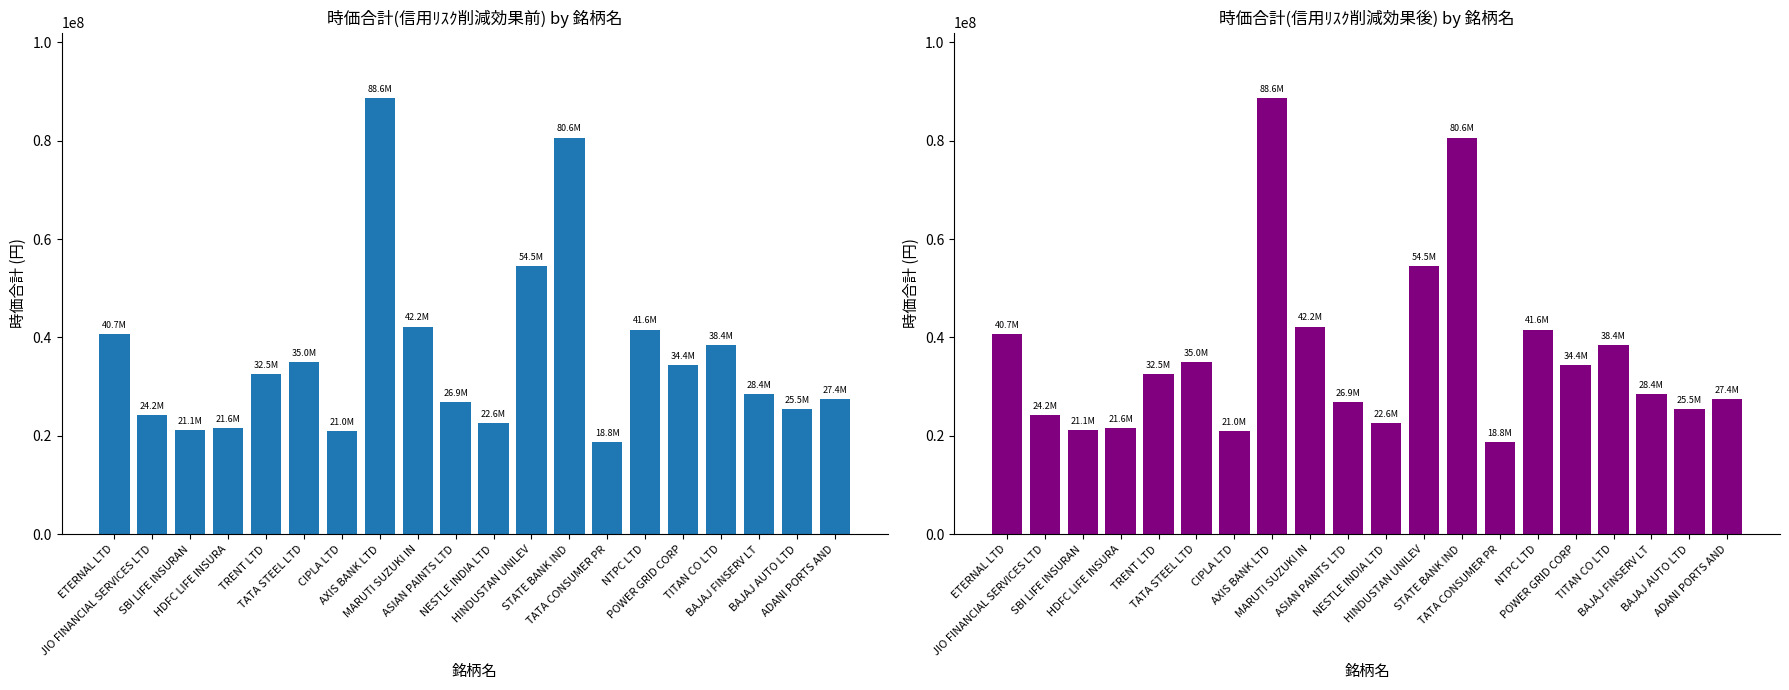

Rank the categories by 時価合計(信用ﾘｽｸ削減後) value from highest to lowest.

AXIS BANK LTD, STATE BANK IND, HINDUSTAN UNILEV, MARUTI SUZUKI IN, NTPC LTD, ETERNAL LTD, TITAN CO LTD, TATA STEEL LTD, POWER GRID CORP, TRENT LTD, BAJAJ FINSERV LT, ADANI PORTS AND, ASIAN PAINTS LTD, BAJAJ AUTO LTD, JIO FINANCIAL SERVICES LTD, NESTLE INDIA LTD, HDFC LIFE INSURA, SBI LIFE INSURAN, CIPLA LTD, TATA CONSUMER PR